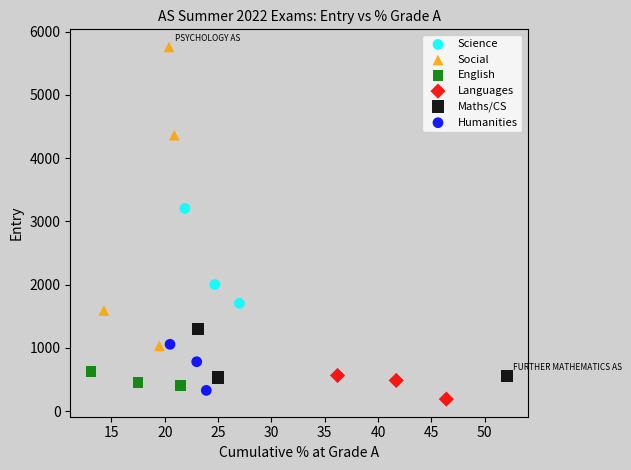

Which series has the widest spread of Y values?

Social